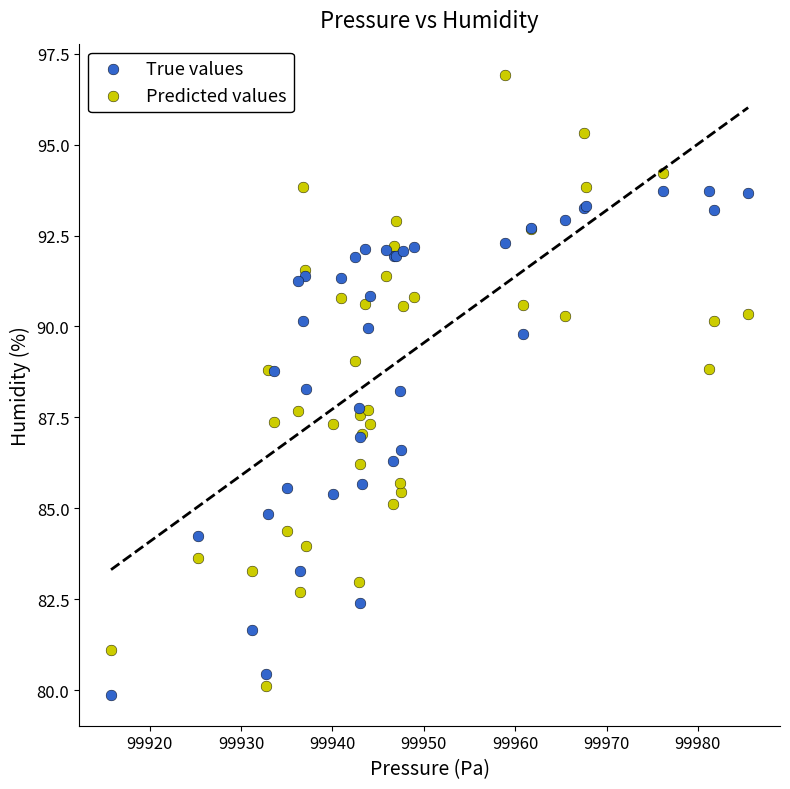

Which series has the widest spread of Y values?

Predicted values